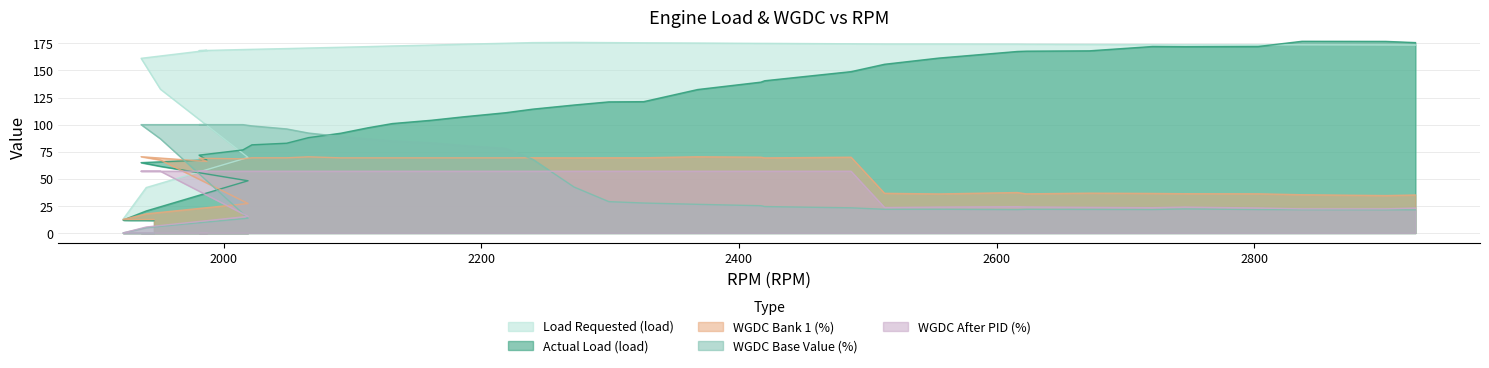

What position from the right is 2219?

20